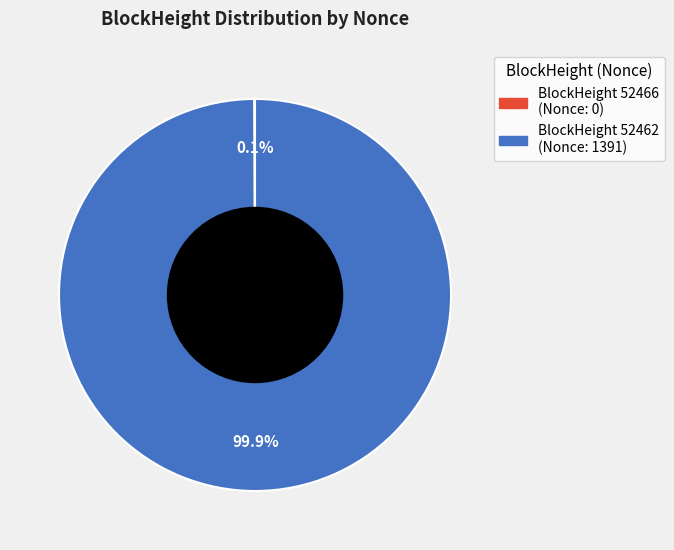

Does any single category account for the majority?

Yes